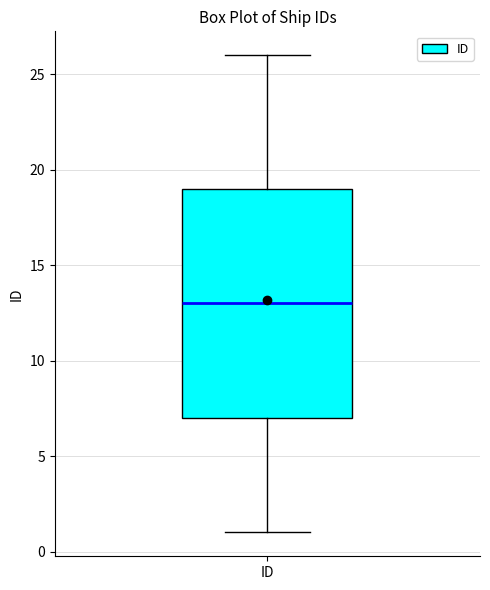

Transcribe this box plot: give where the median line is, the range the box spans, and where the two whiskers end, as read against the y-axis. The values are not printed on the chart, so give them approximately, as read against the axis.

median 13, box 7 to 19, whiskers 1 to 26